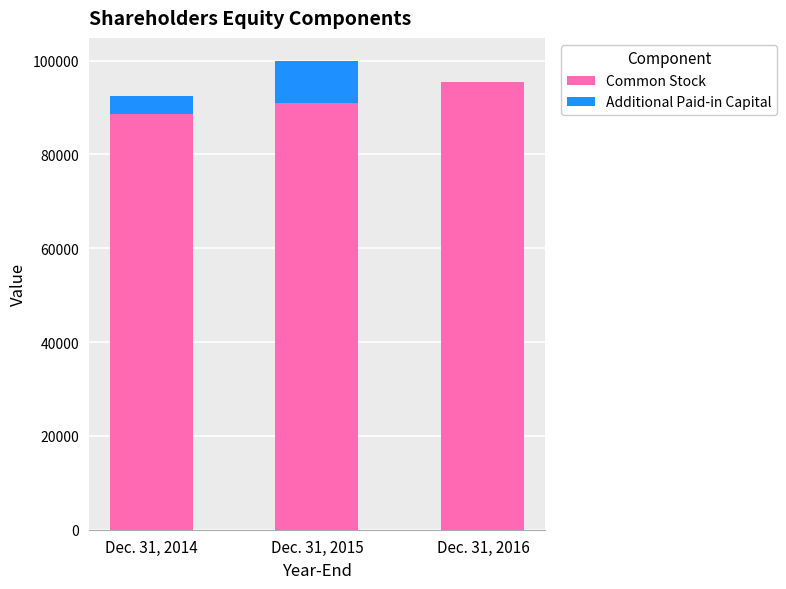

Where is Common Stock nearest to the value 92117?

Dec. 31, 2015